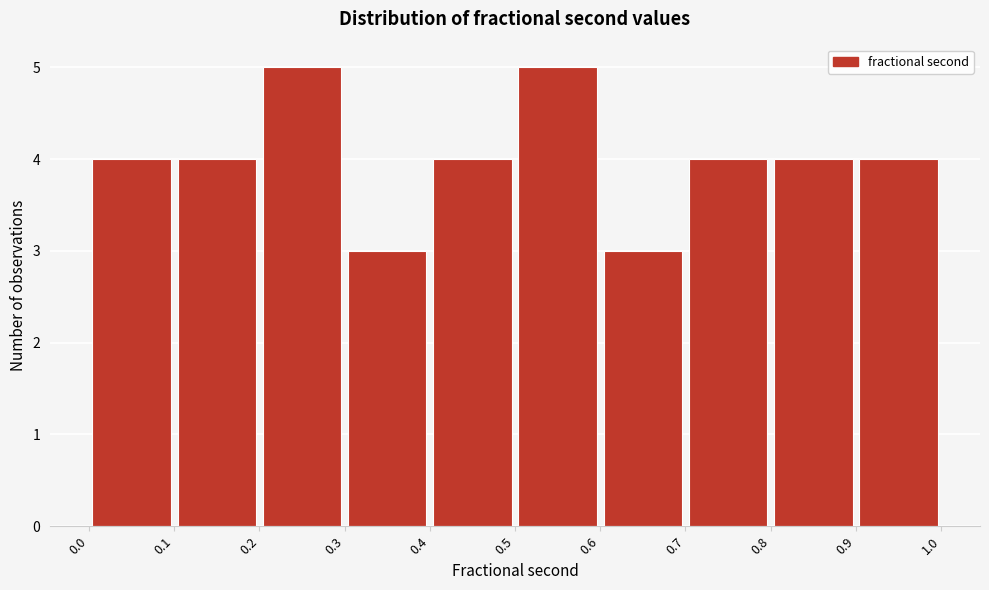

Reading left to right, list every bar in this chart as the range it spans on the x-axis followed by its height. The values are not printed on the chart, so give them approximately, as read against the axis.

0.0 to 0.1: 4
0.1 to 0.2: 4
0.2 to 0.3: 5
0.3 to 0.4: 3
0.4 to 0.5: 4
0.5 to 0.6: 5
0.6 to 0.7: 3
0.7 to 0.8: 4
0.8 to 0.9: 4
0.9 to 1.0: 4